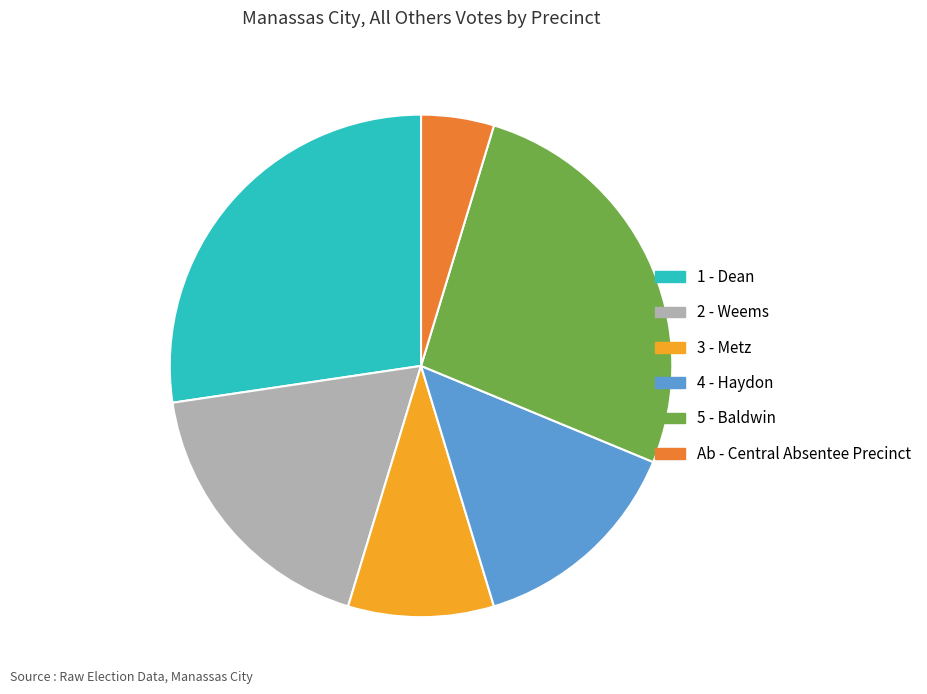

How many segments does this pie chart have?

6